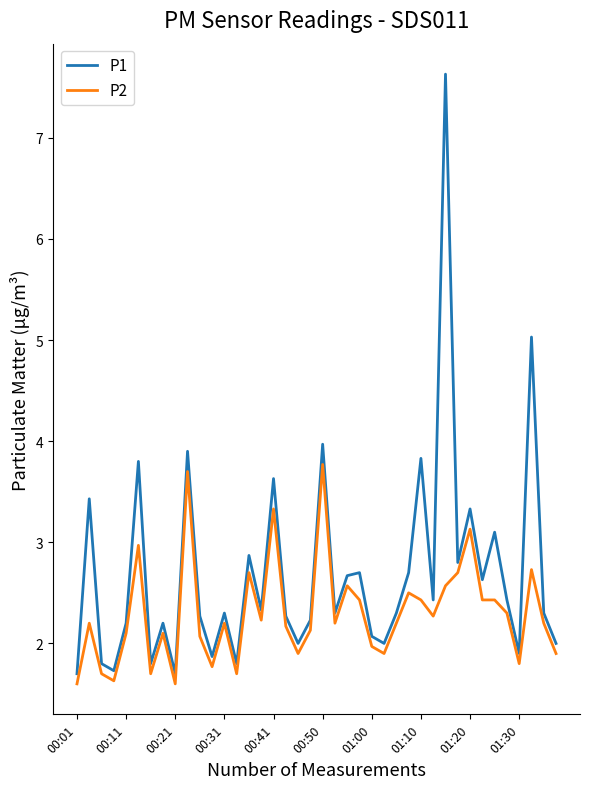

What is the difference between the second highest and minimum values in the P2 series?

2.1